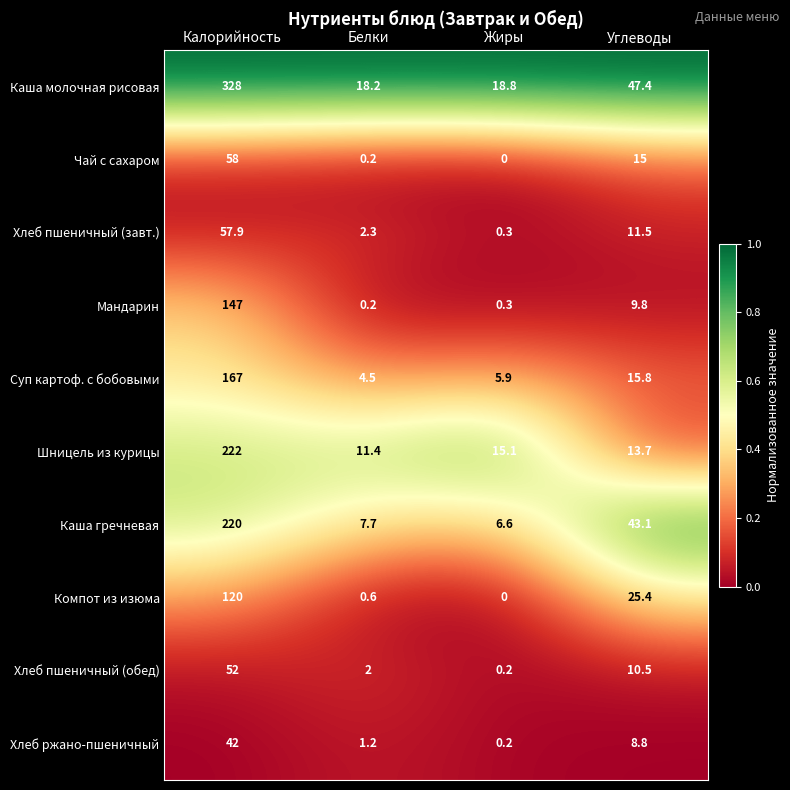

Is the value of Хлеб пшеничный (обед) at Жиры greater than the value of Чай с сахаром at Жиры?

Yes